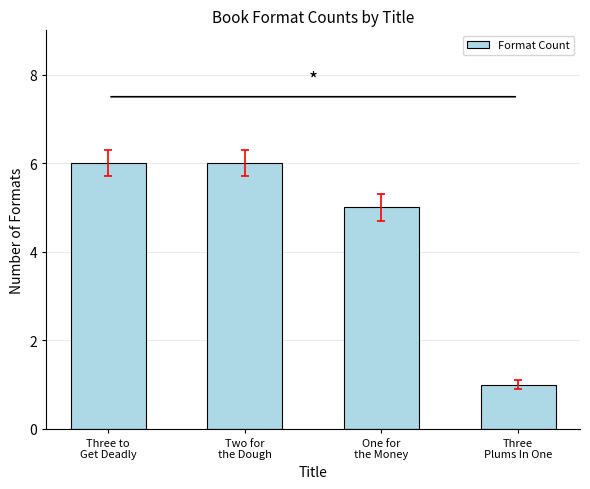

What is the greatest value displayed?

6